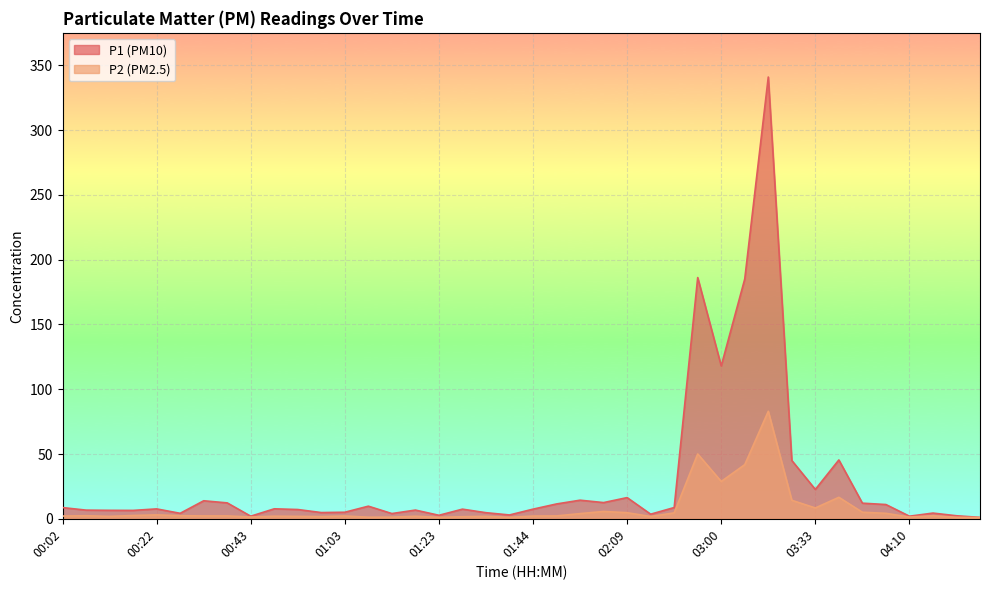

Which category has the lowest value in the P1 series?

04:26